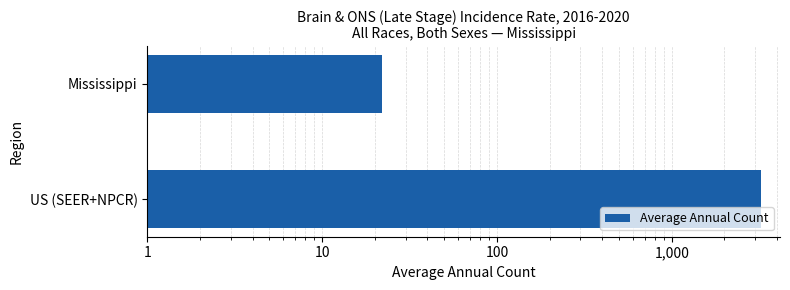

Is it true that the value at Mississippi is 35?

False